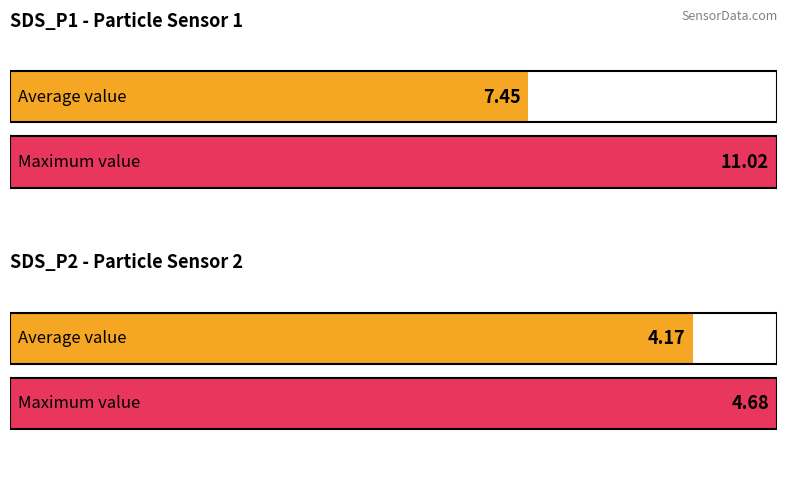

How many bars are there in each group?

2